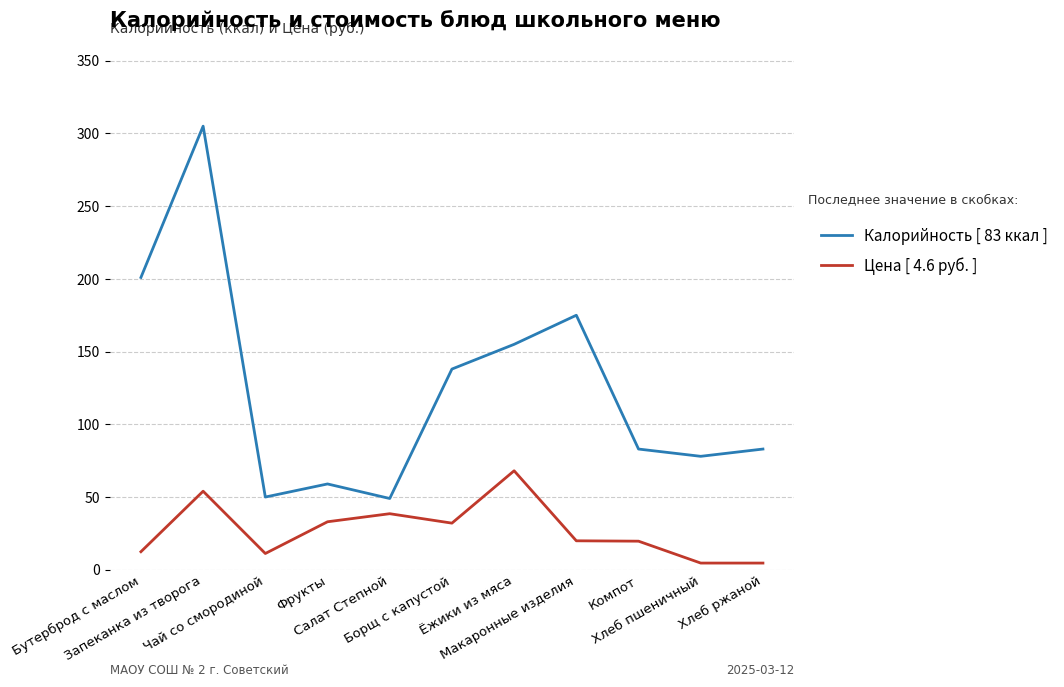

Which series has the largest total across all categories?

Калорийность [ 83 ккал ]